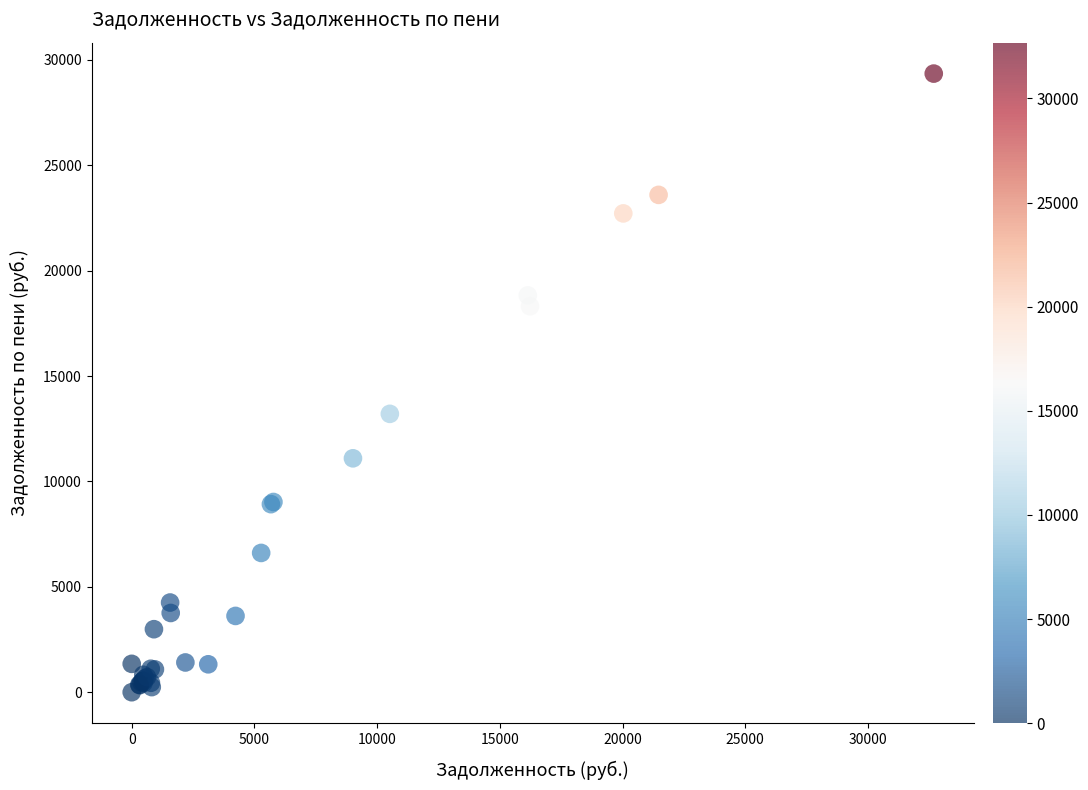

What Y value in the scatter plot is closest to 14676?

13207.7